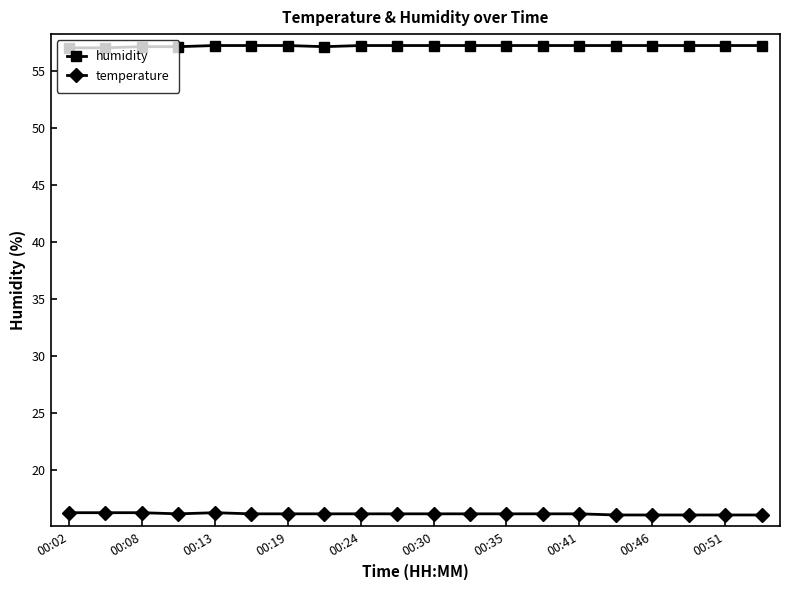

Which series has the largest total across all categories?

humidity